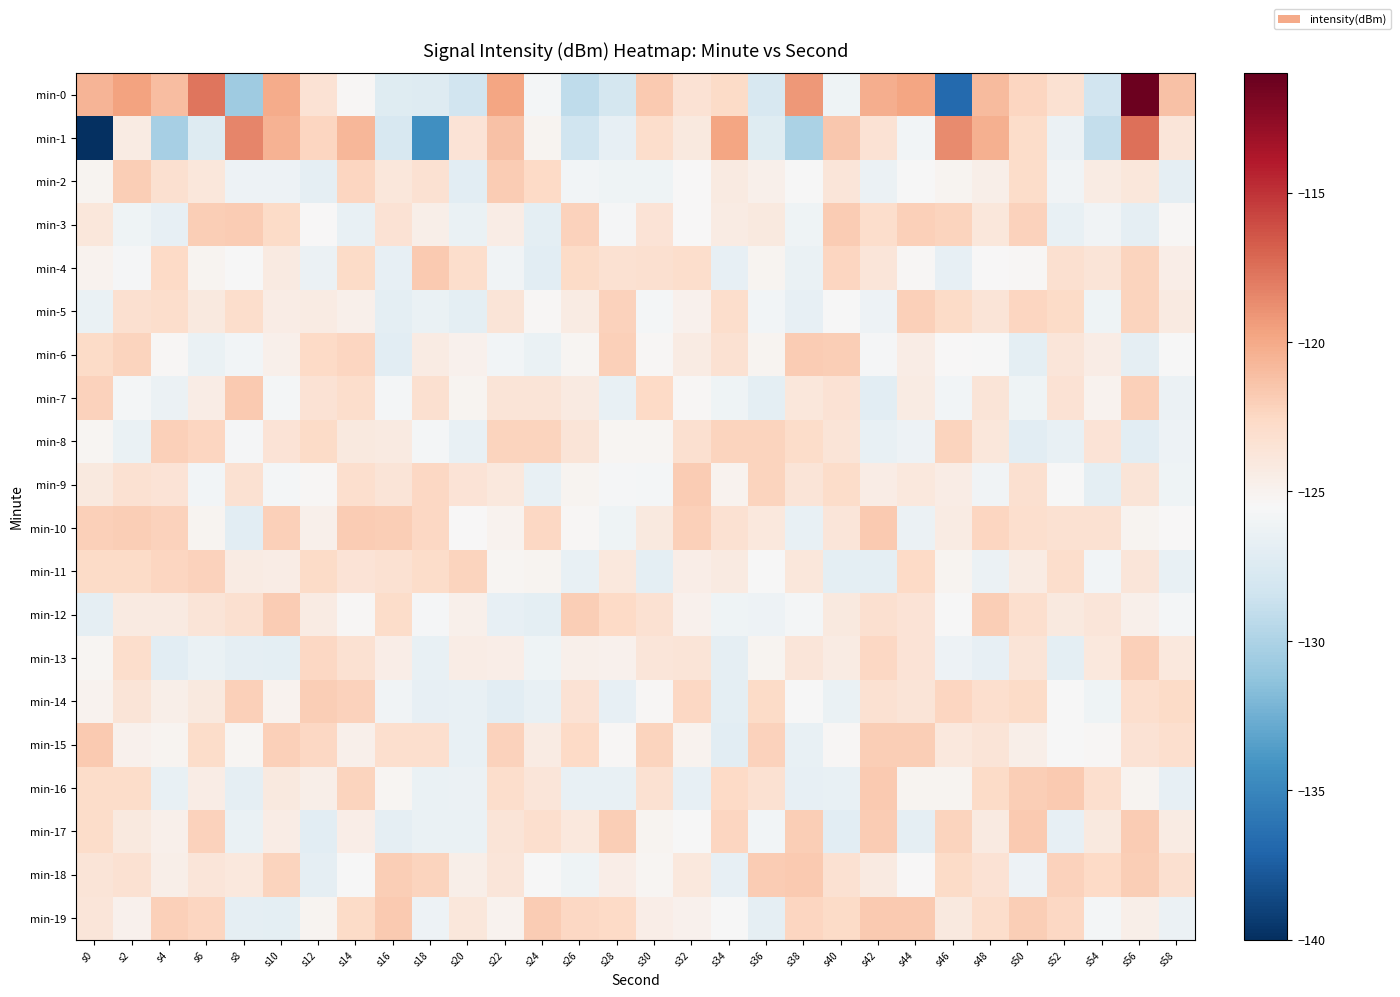

What is the total value across all series at s58?

-2498.1